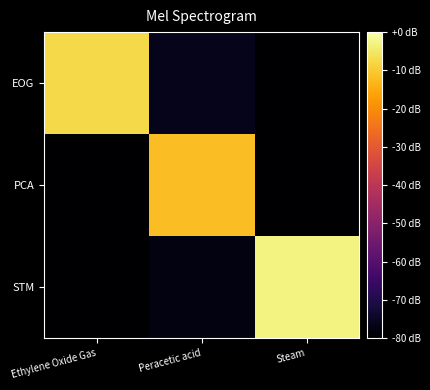

Reading left to right, extract all data points from this chart.

EOG: Ethylene Oxide Gas=-7.5	Peracetic acid=-76.0	Steam=-80.0
PCA: Ethylene Oxide Gas=-80.0	Peracetic acid=-11.9	Steam=-80.0
STM: Ethylene Oxide Gas=-80.0	Peracetic acid=-77.7	Steam=-3.0